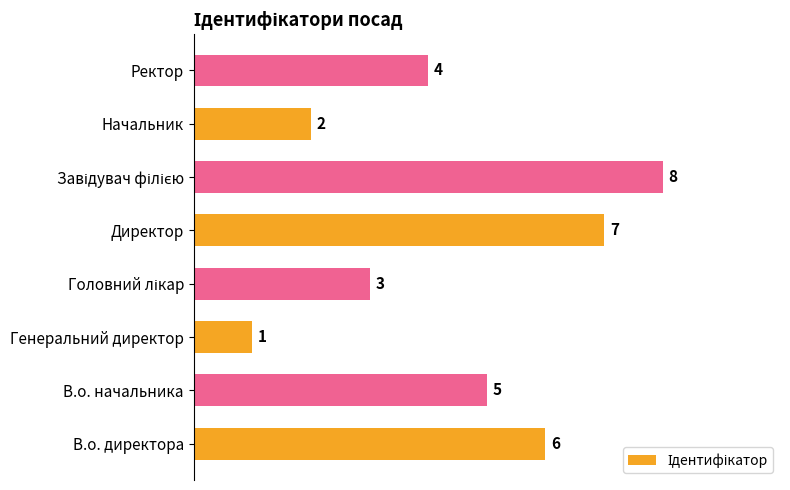

How many data points does each series have?

8